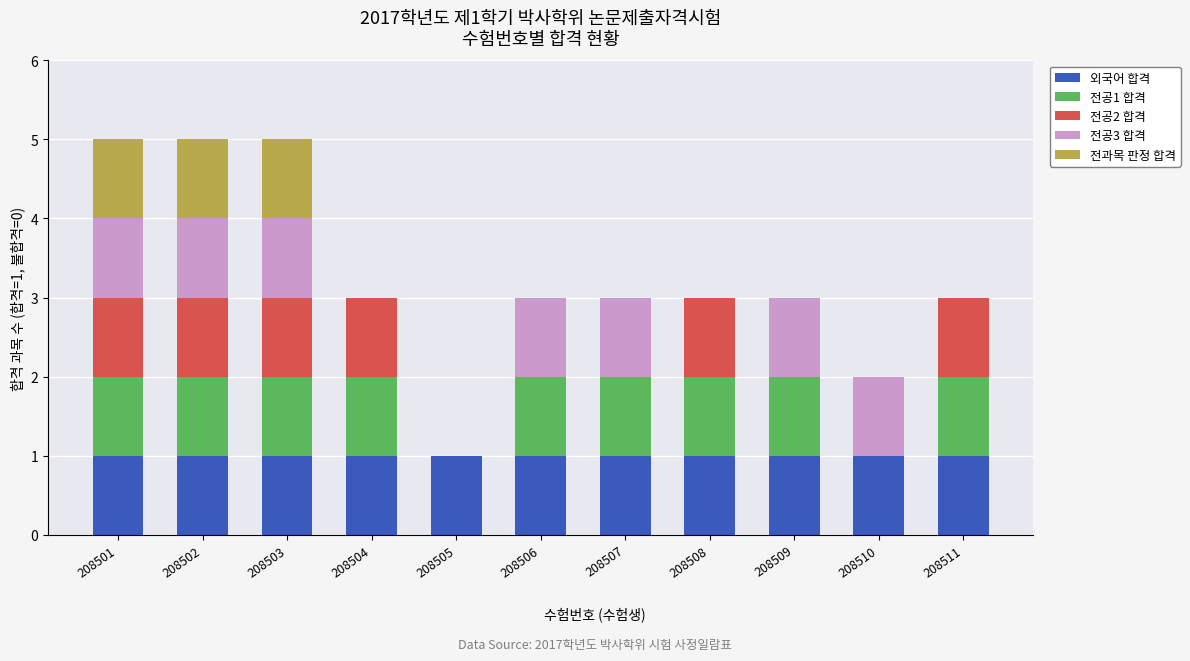

What are all the series names shown in the legend?

외국어 합격, 전공1 합격, 전공2 합격, 전공3 합격, 전과목 판정 합격